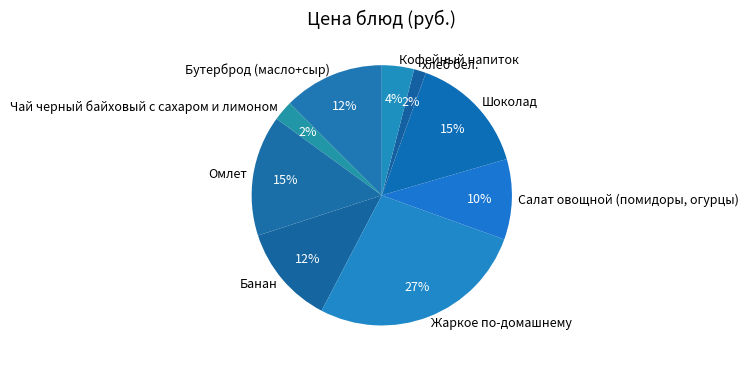

What is the ratio of the value at Жаркое по-домашнему to the value at Бутерброд (масло+сыр)?

2.2